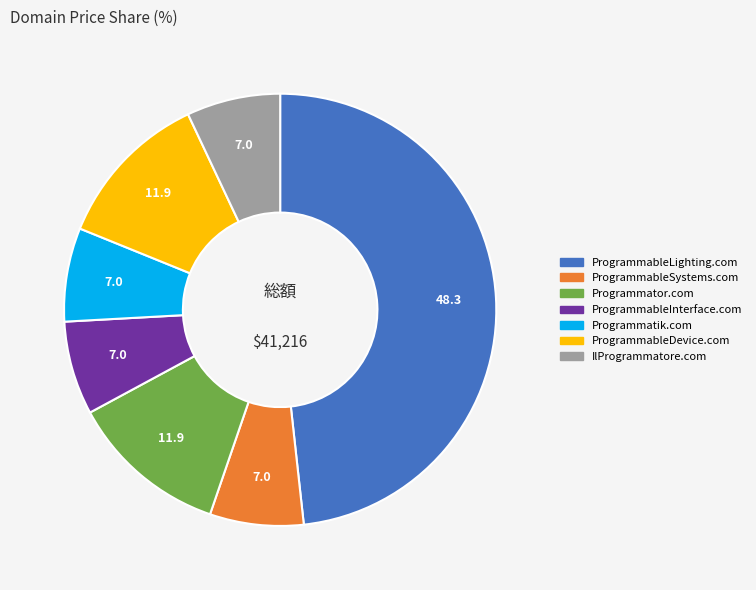

What is the ratio of the value at Programmatik.com to the value at ProgrammableSystems.com?

1.0